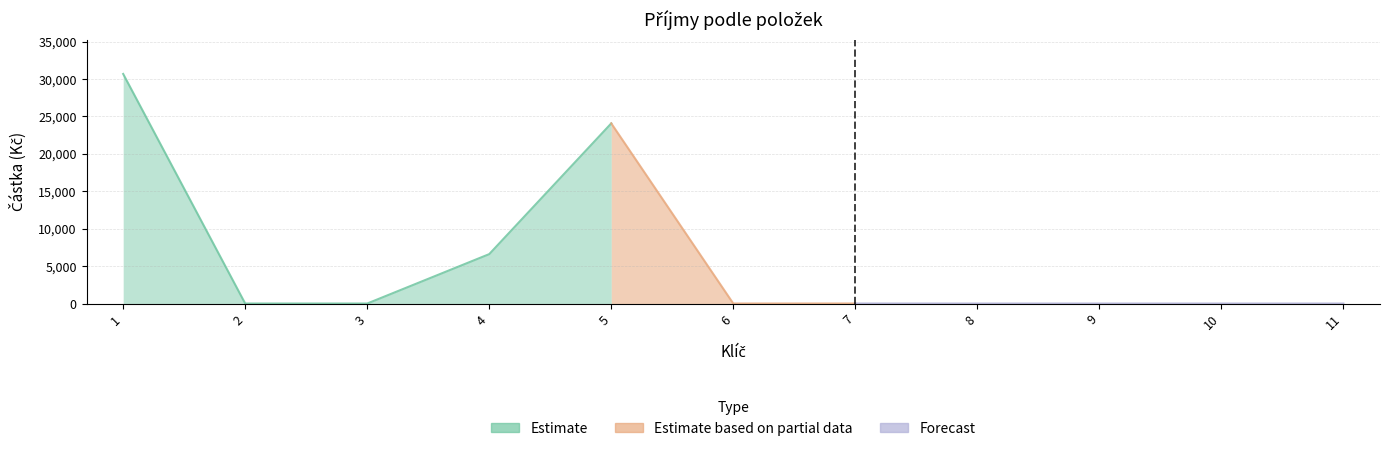

Is it true that the value at 10 is 0.0?

True